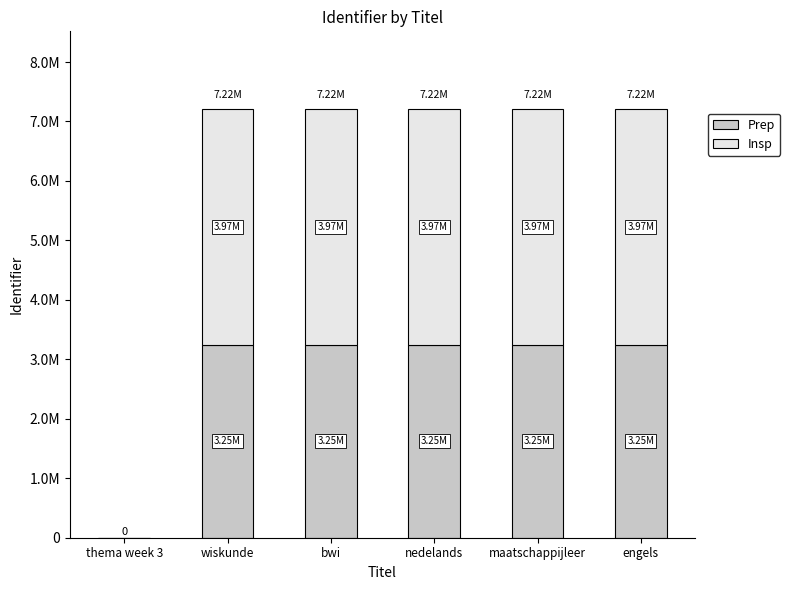

Where is Insp nearest to the value 1984672?

wiskunde